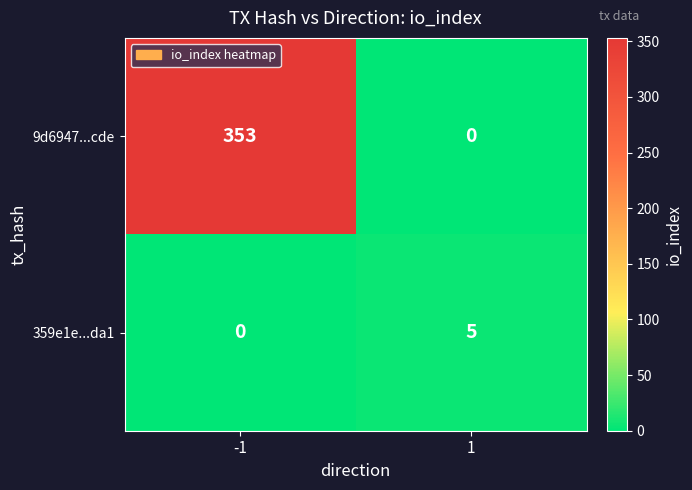

What is the maximum value for 359e1e...da1?

5